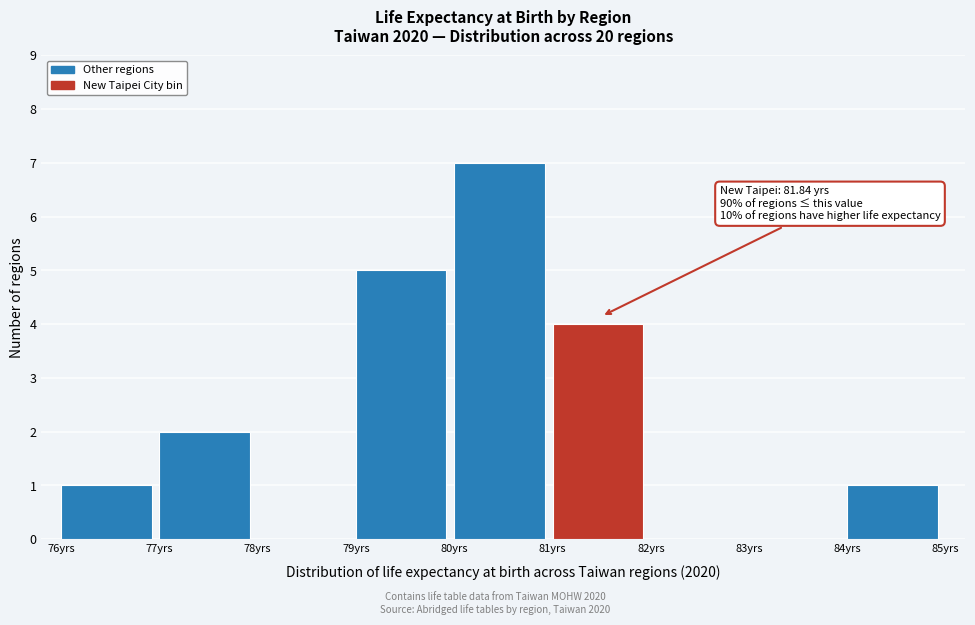

Over which range of the x-axis is the bar tallest?

80 to 81